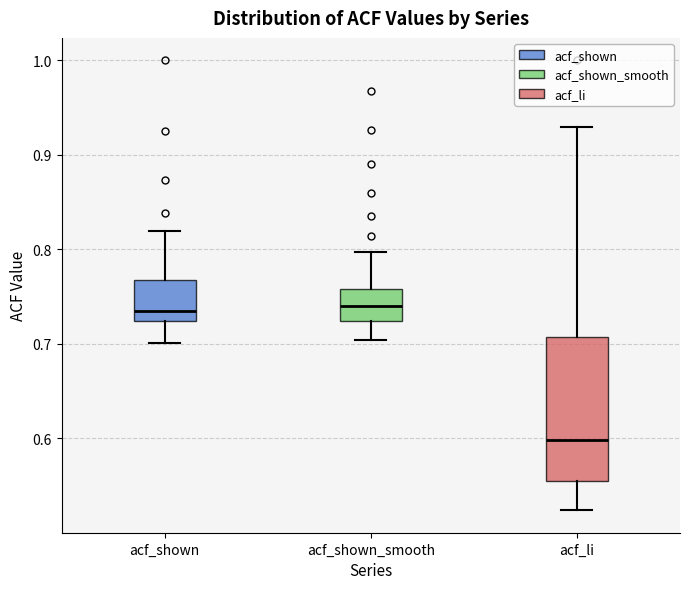

Which box's median line is the lowest?

acf_li